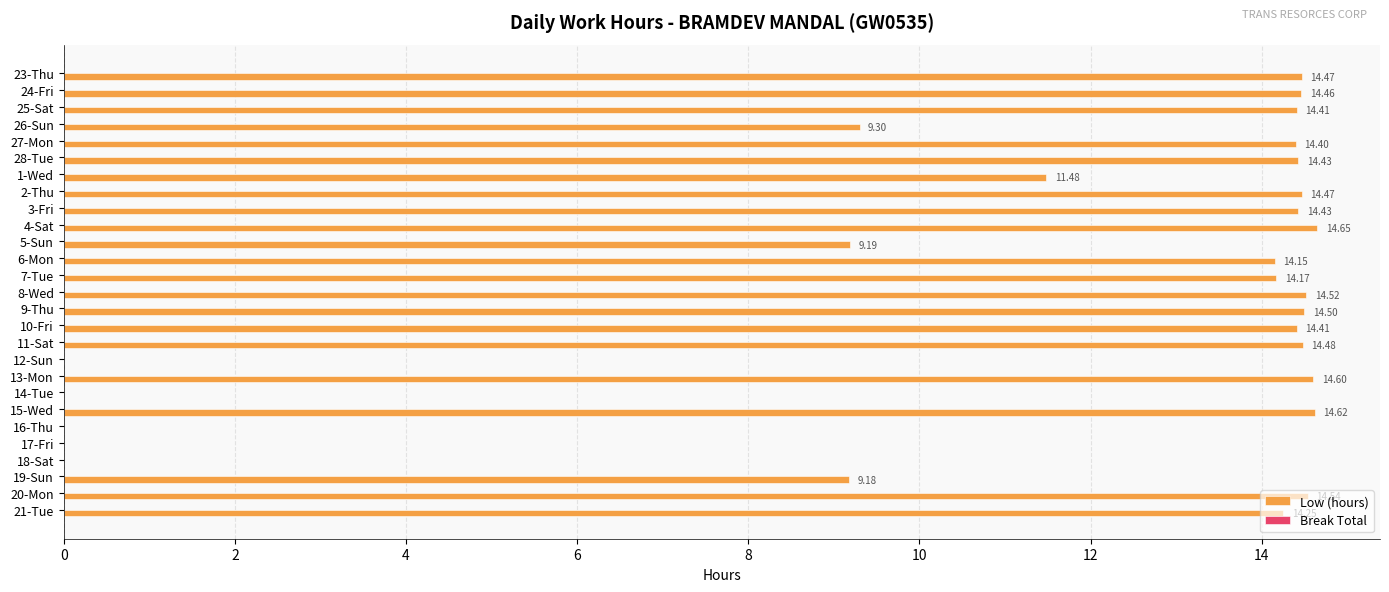

Between 17-Fri and 23-Thu, which is larger?

23-Thu